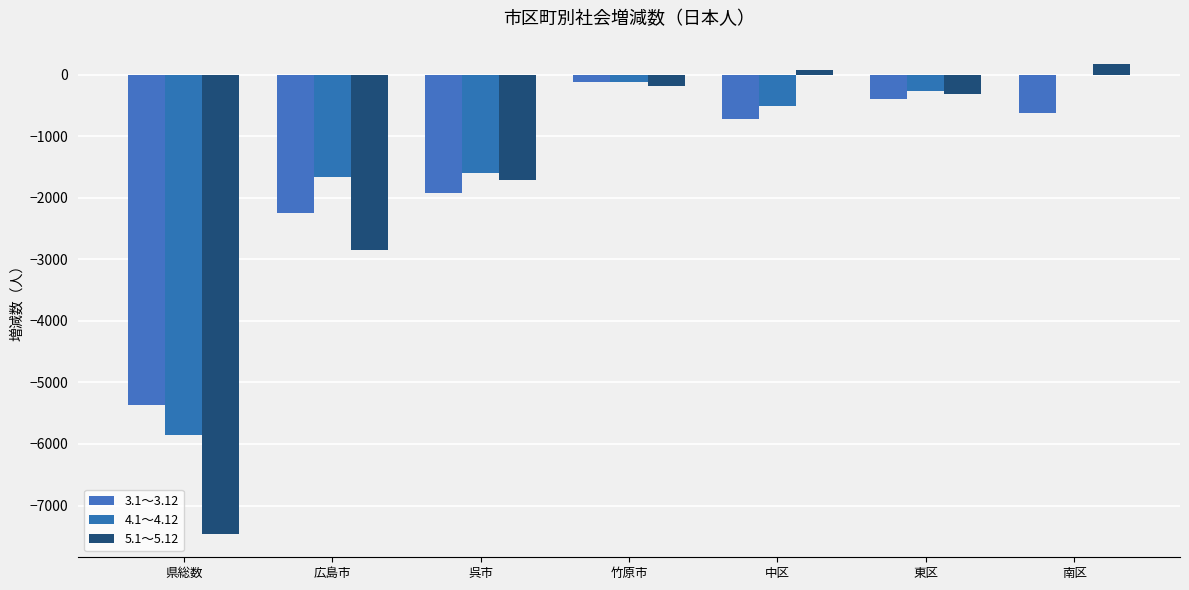

At which label does 4.1～4.12 first exceed -514?

竹原市